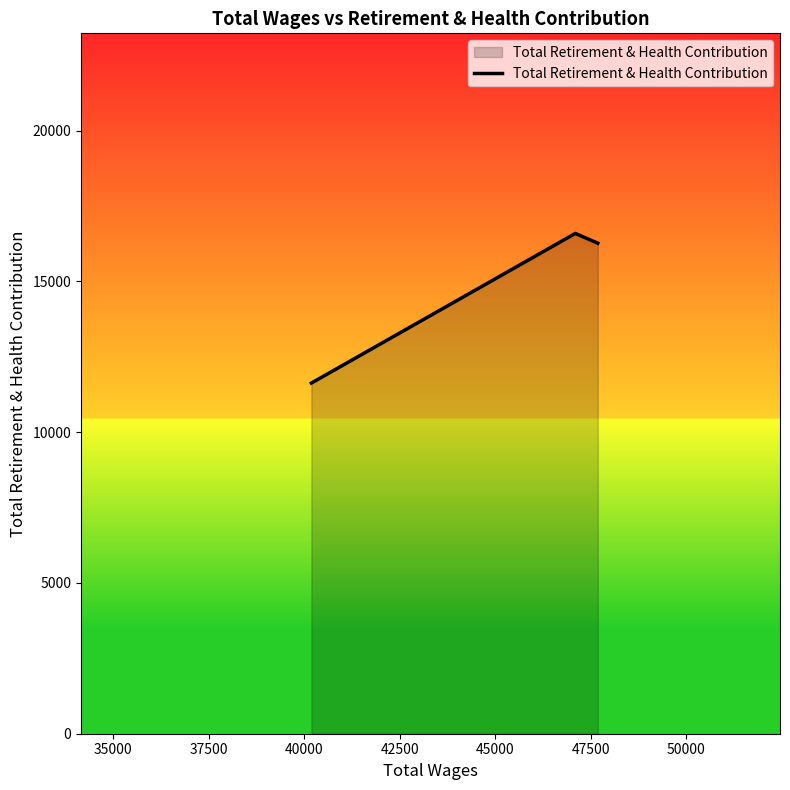

What is the sum of all values?

44481